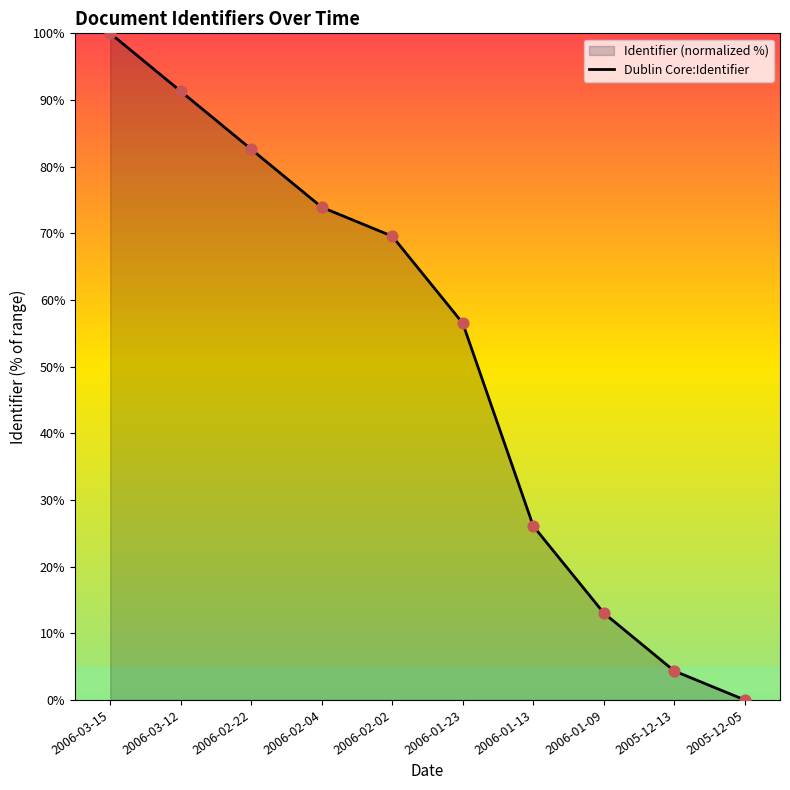

What is the change in value from 2006-01-13 to 2005-12-13?

-21.7